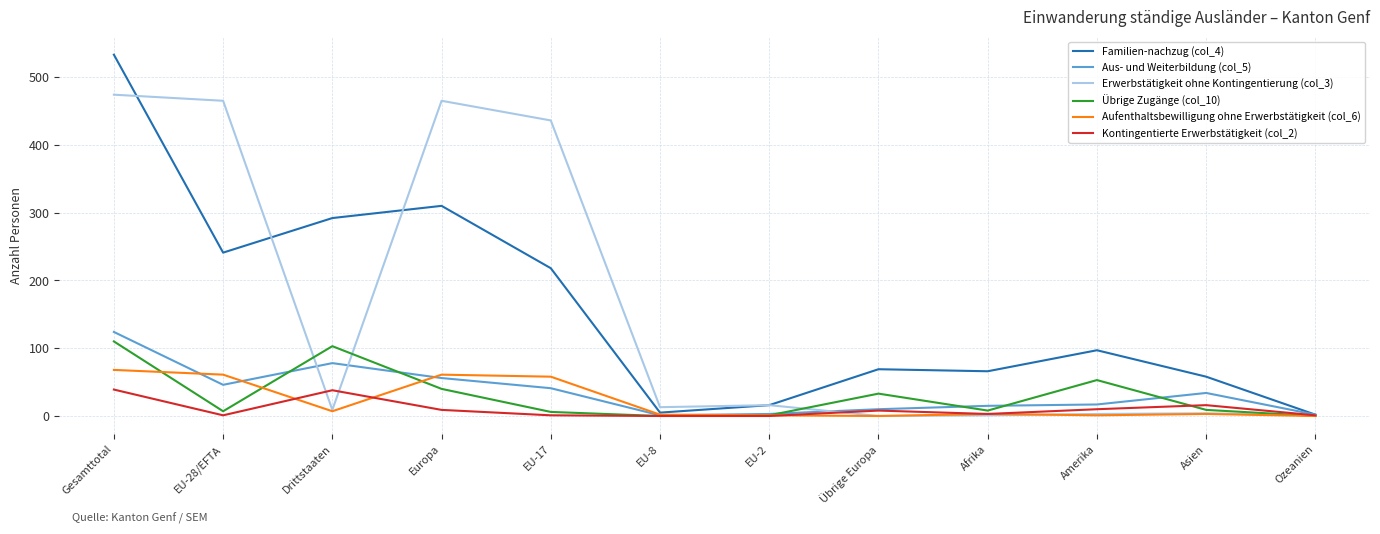

The value of Aus- und Weiterbildung (col_5) at Asien is 8. True or false?

False